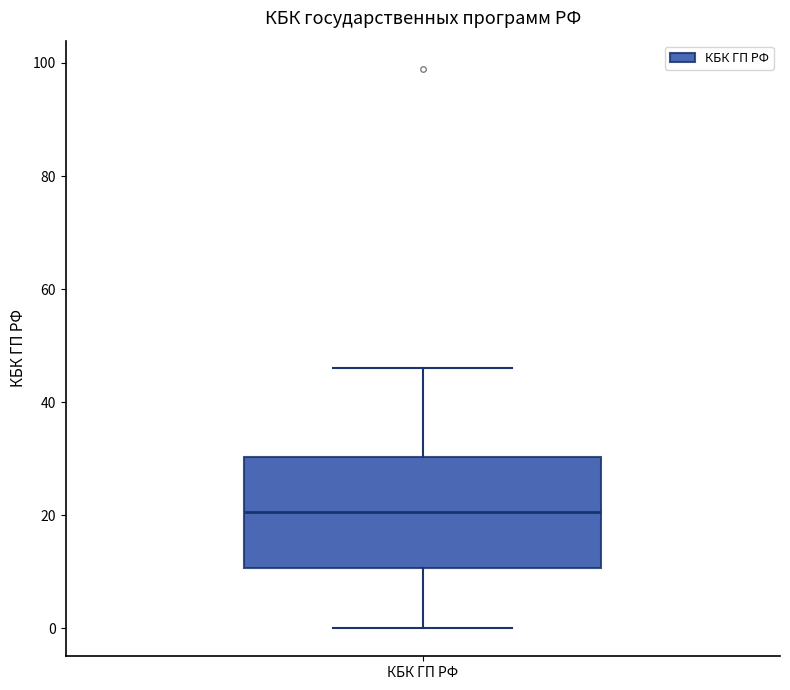

Read this box plot against the y-axis: the position of the median line, the range covered by the box, and the ends of both whiskers. The values are not printed on the chart, so give them approximately, as read against the axis.

median 20, box 10 to 30, whiskers 0 to 46